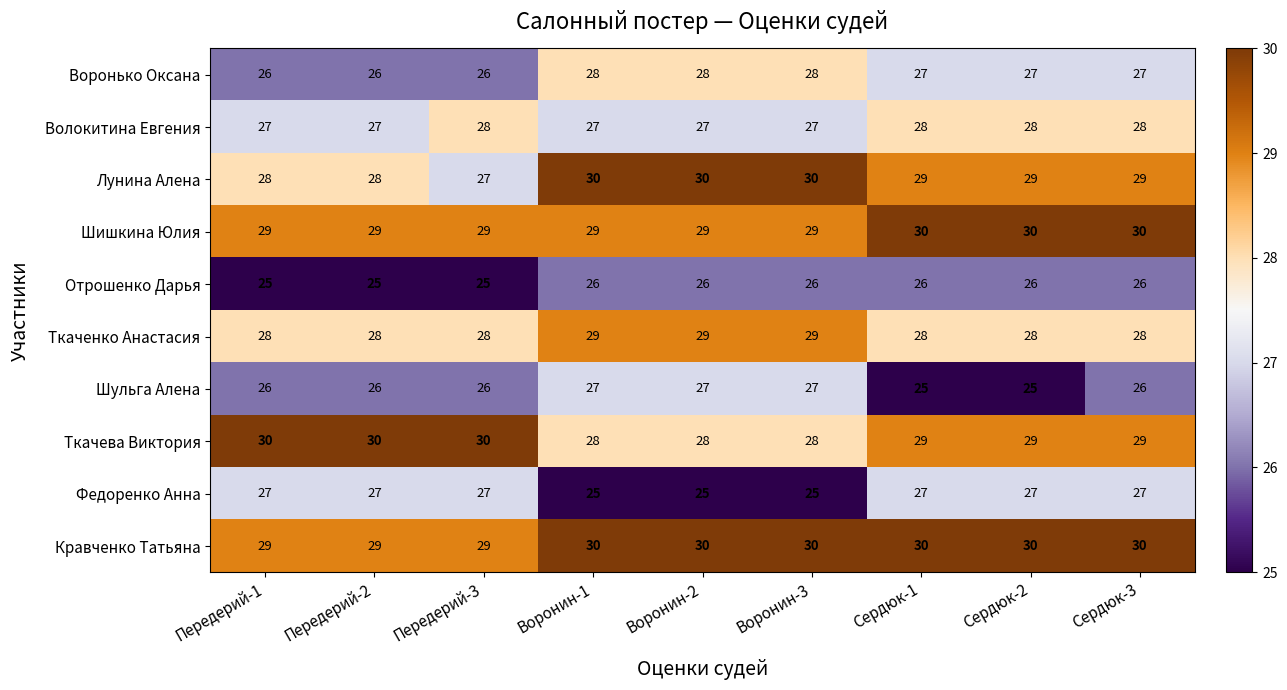

What is the greatest value displayed?

30